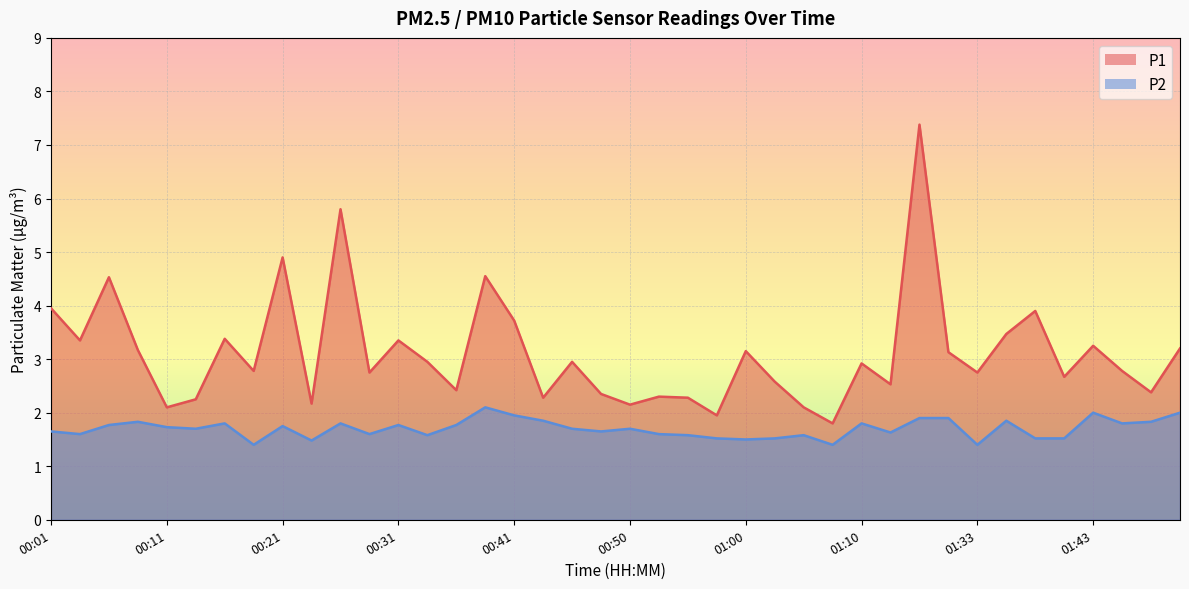

True or false: P1 and P2 intersect in this chart.

False